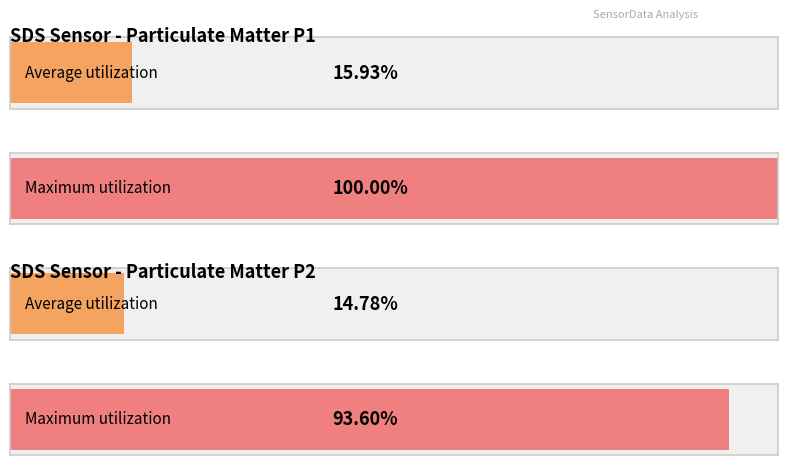

The value of SDS_P2 at 11 is 301.0. True or false?

False